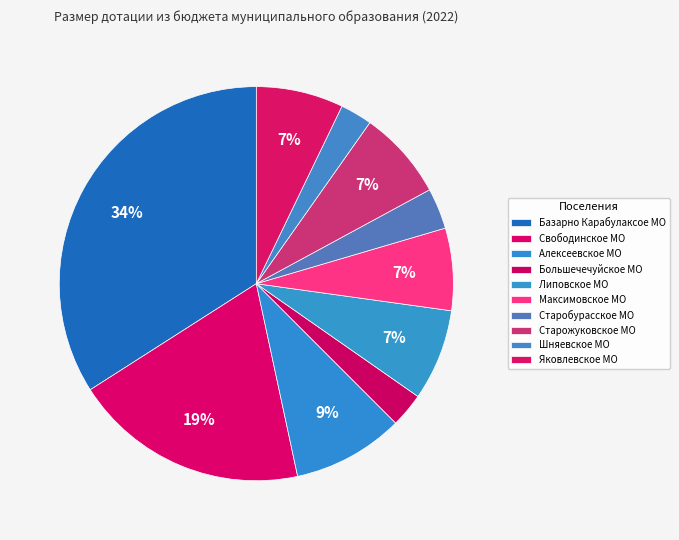

Rank the categories by value from highest to lowest.

Базарно Карабулаксое МО, Свободинское МО, Алексеевское МО, Липовское МО, Старожуковское МО, Яковлевское МО, Максимовское МО, Старобурасское МО, Большечечуйское МО, Шняевское МО